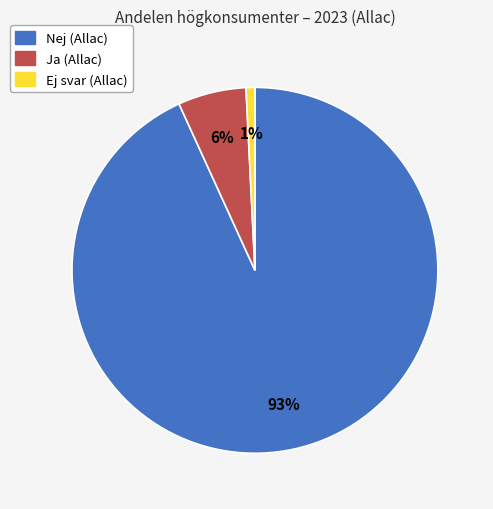

Does Ja (Allac) account for over 50% of the chart?

No